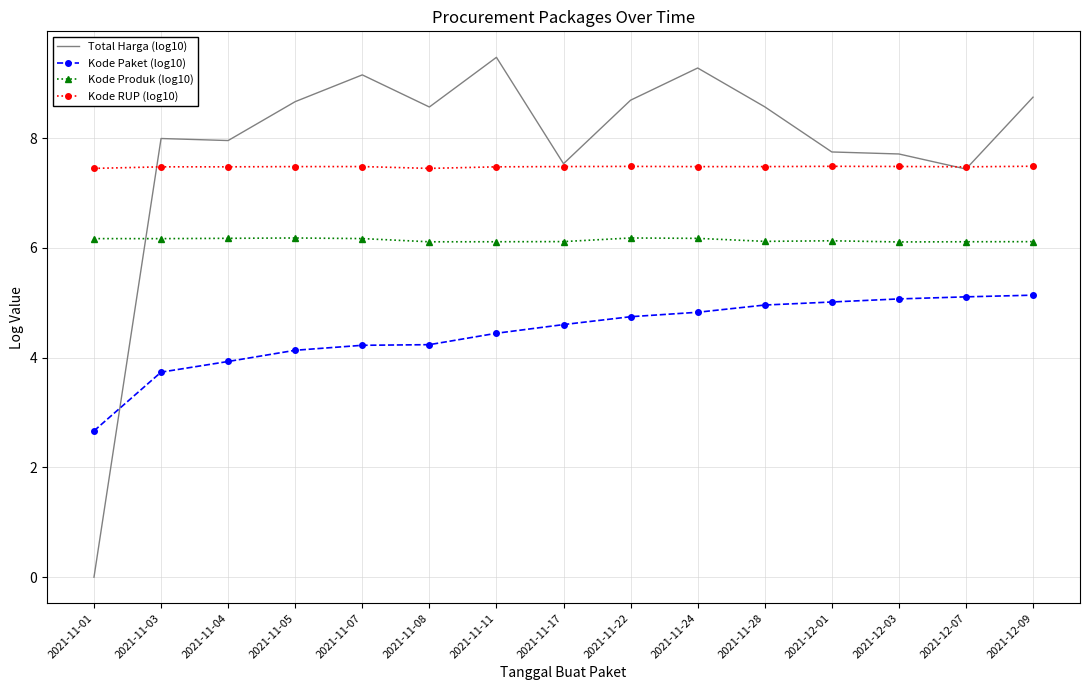

At 2021-11-03, list the series in order from smallest to largest.

Kode Paket (log10), Kode Produk (log10), Kode RUP (log10), Total Harga (log10)